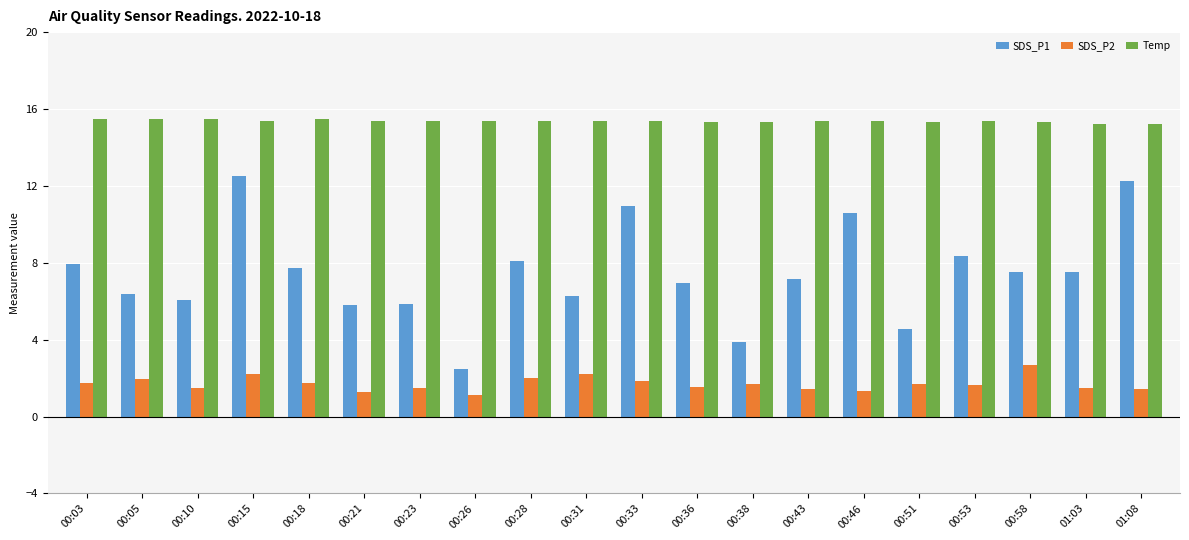

What is the value of the SDS_P1 bar at the 10th from the left?

6.3